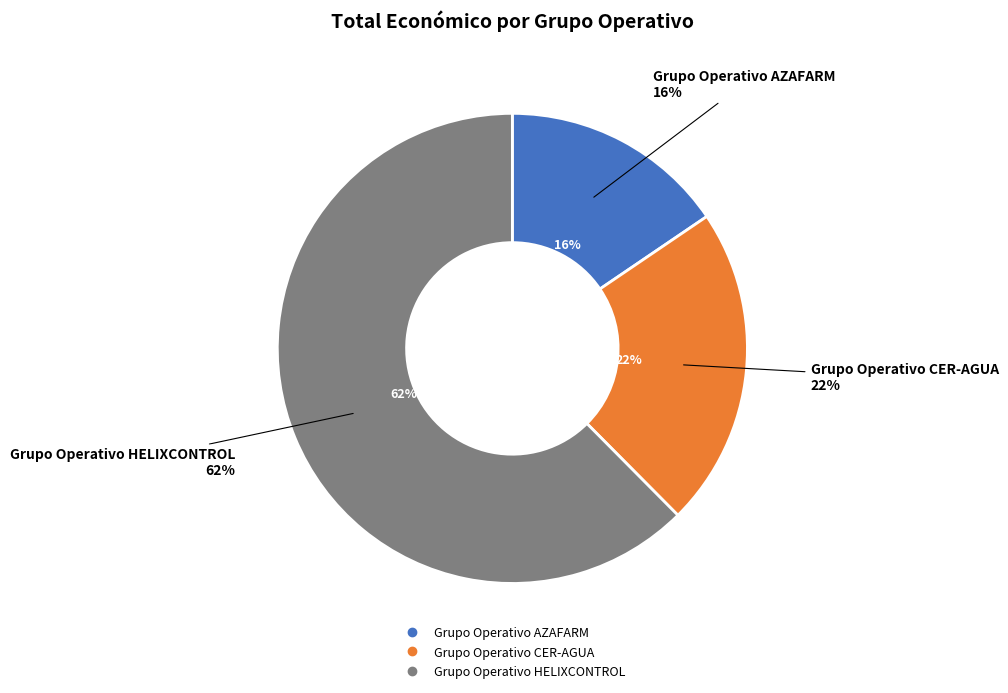

What percentage is the Grupo Operativo HELIXCONTROL slice, to the nearest percent?

62%